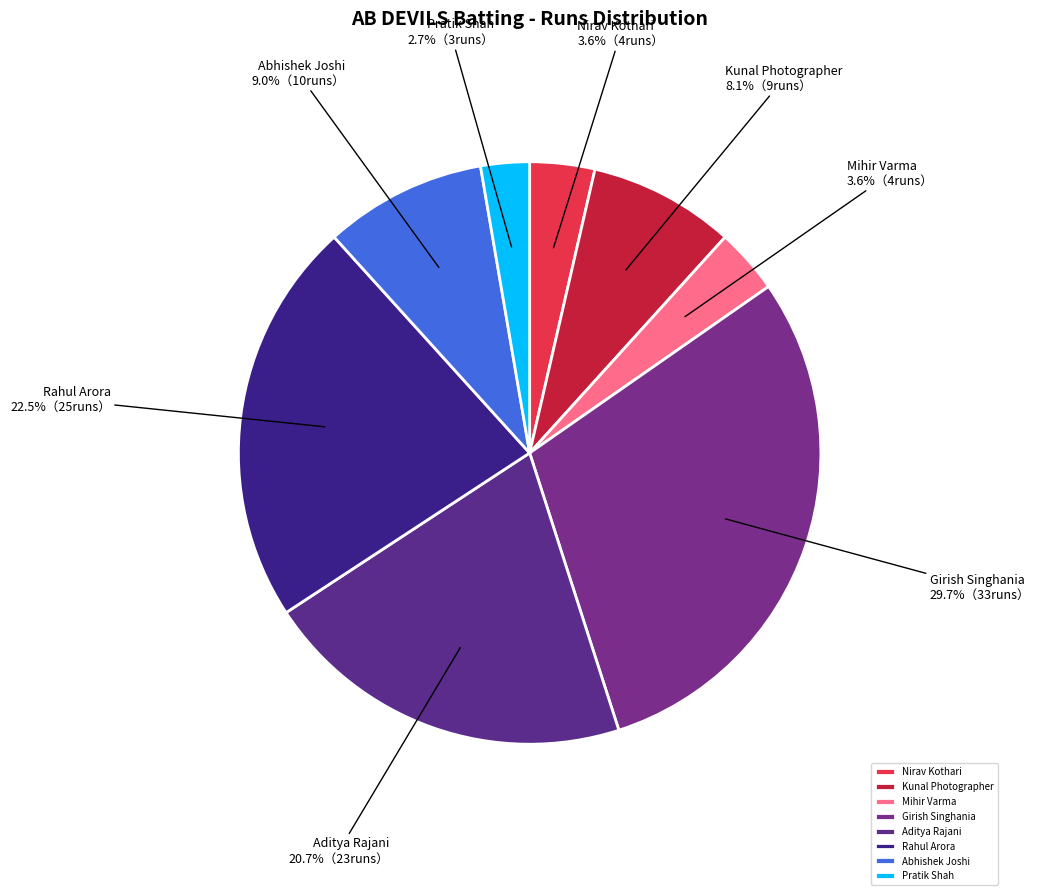

How many slices are in this pie chart?

8